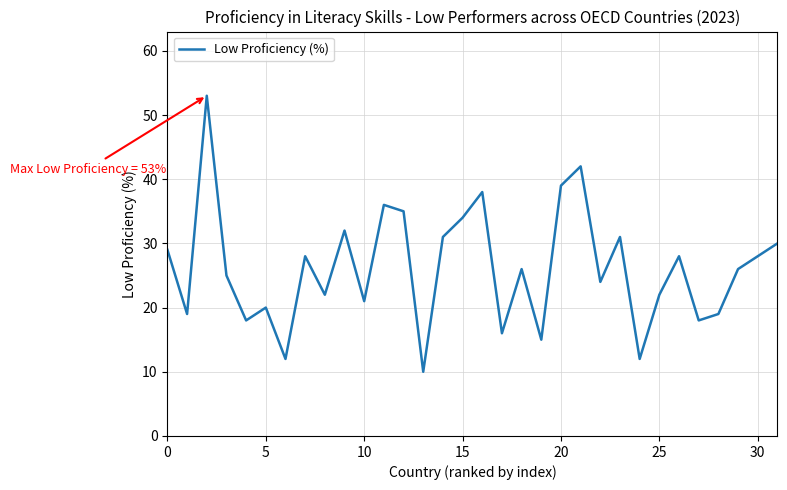

How many interior local peaks (higher than both neighbors) does the data have?

10